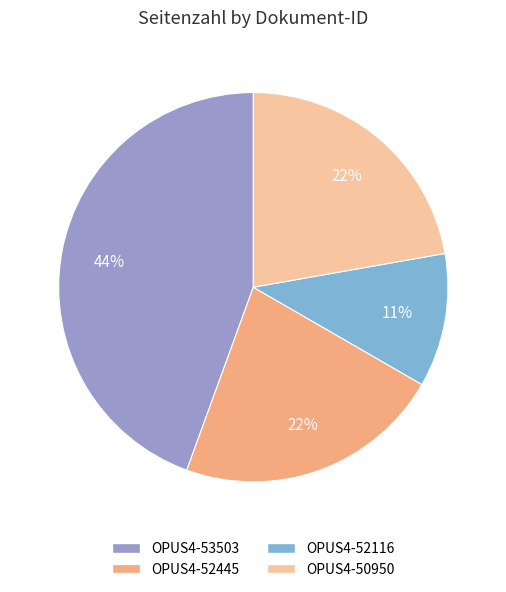

Count the number of slices in the pie.

4